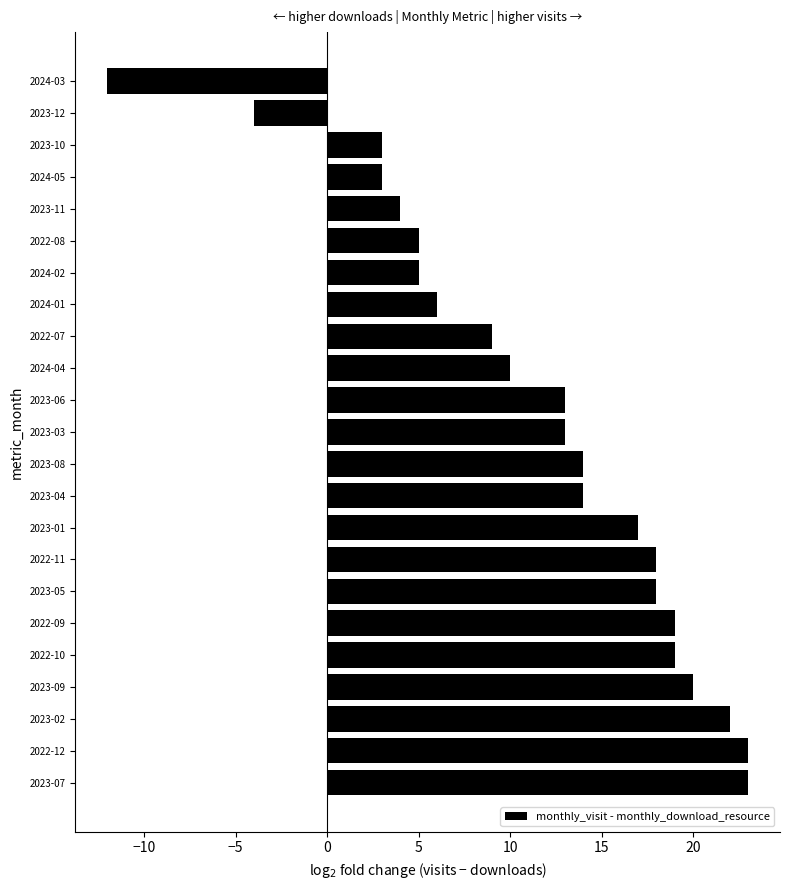

How many bars are there in total?

23